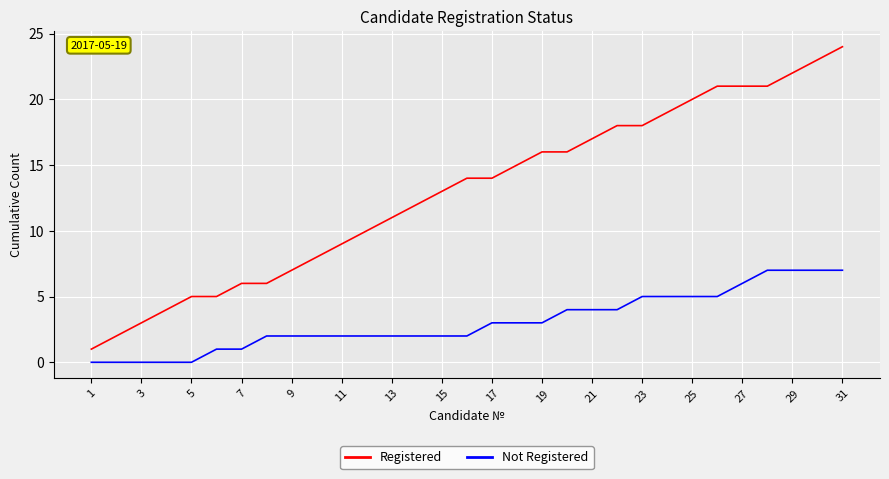

Reading right to left, transcribe all the data shown in this chart.

Registered: 24	23	22	21	21	21	20	19	18	18	17	16	16	15	14	14	13	12	11	10	9	8	7	6	6	5	5	4	3	2	1
Not Registered: 7	7	7	7	6	5	5	5	5	4	4	4	3	3	3	2	2	2	2	2	2	2	2	2	1	1	0	0	0	0	0